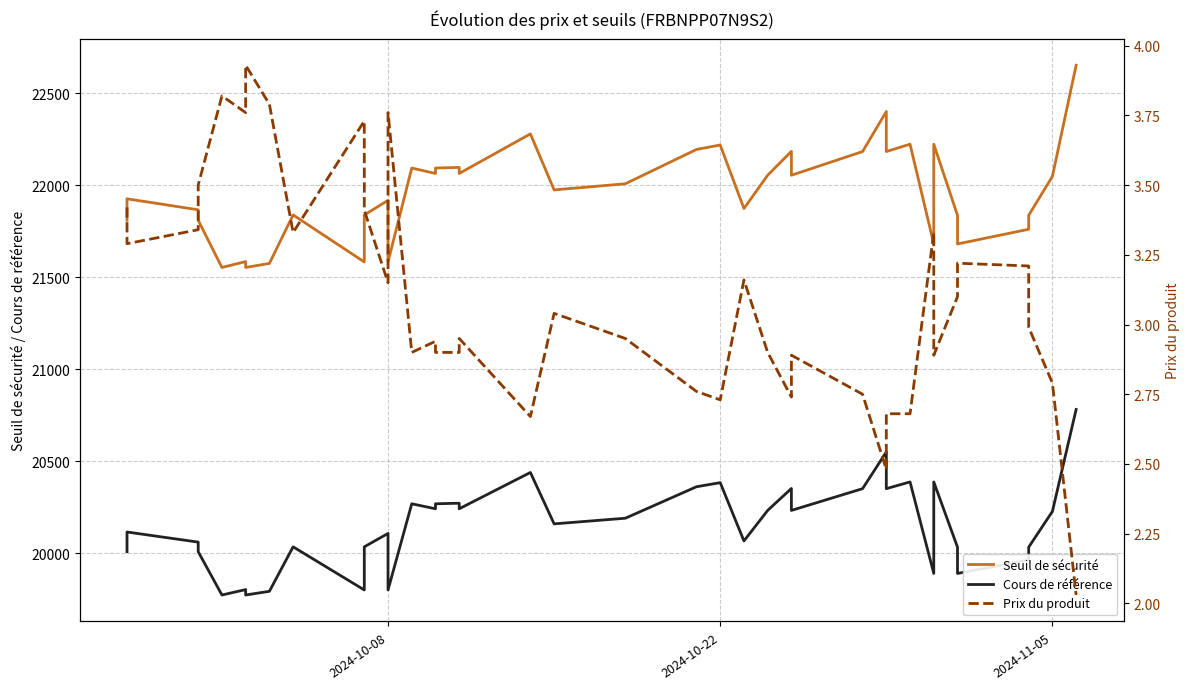

Which series has the widest spread of values?

Seuil de sécurité